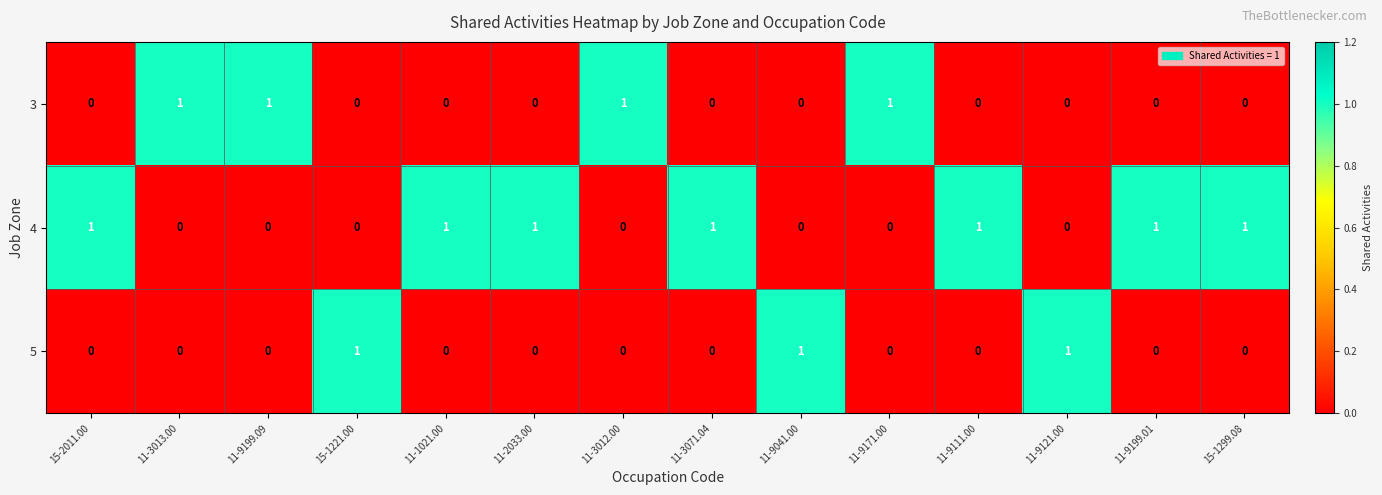

What is the sum of all 3 values?

4